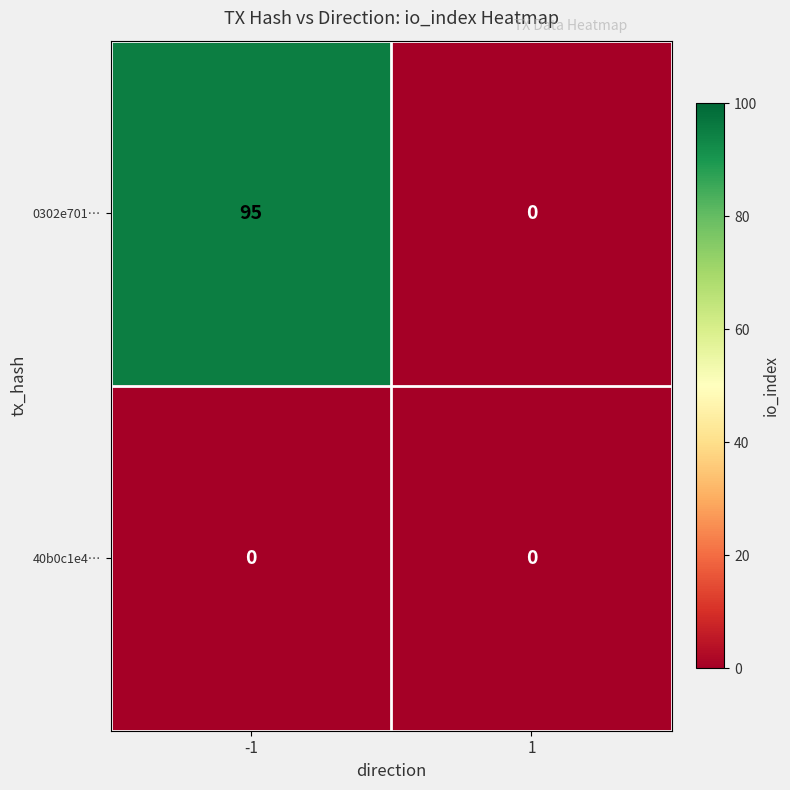

List the series in order of their peak value, lowest first.

40b0c1e4…, 0302e701…